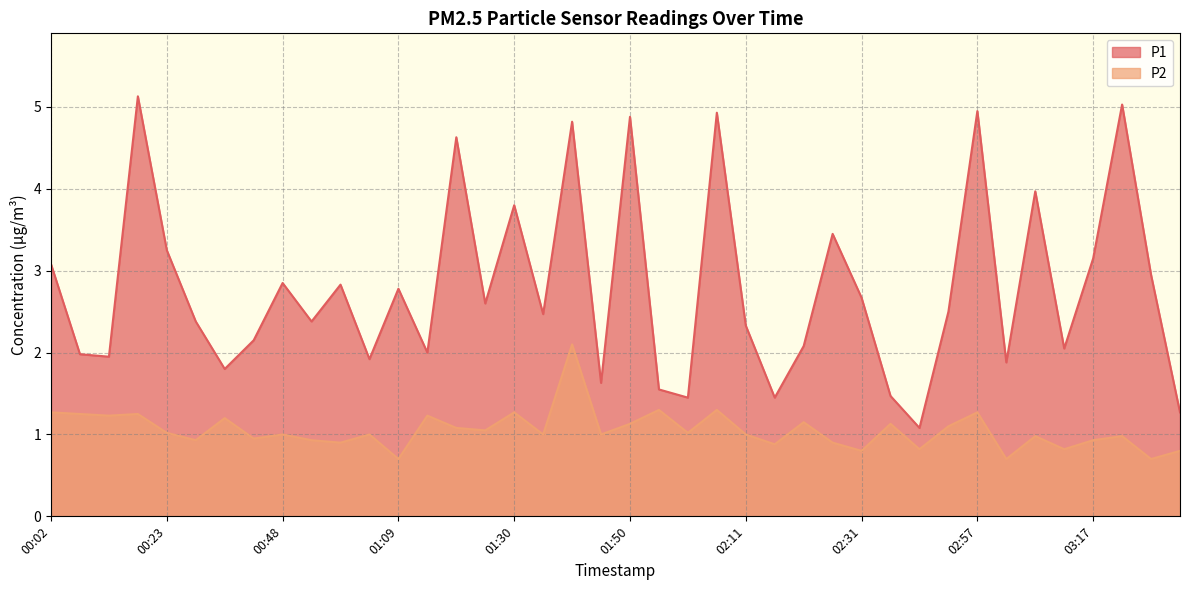

Reading left to right, what are all the values shown in this chart?

P1: 00:02=3.1	00:07=2.0	00:12=1.9	00:17=5.1	00:23=3.2	00:28=2.4	00:33=1.8	00:38=2.1	00:48=2.9	00:53=2.4	00:58=2.8	01:03=1.9	01:09=2.8	01:14=2.0	01:19=4.6	01:24=2.6	01:30=3.8	01:35=2.5	01:40=4.8	01:45=1.6	01:50=4.9	01:56=1.6	02:01=1.4	02:06=4.9	02:11=2.3	02:16=1.4	02:21=2.1	02:26=3.5	02:31=2.7	02:37=1.5	02:47=1.1	02:52=2.5	02:57=5.0	03:02=1.9	03:07=4.0	03:12=2.0	03:17=3.1	03:22=5.0	03:27=3.0	03:32=1.3
P2: 00:02=1.3	00:07=1.2	00:12=1.2	00:17=1.2	00:23=1.0	00:28=0.9	00:33=1.2	00:38=0.9	00:48=1.0	00:53=0.9	00:58=0.9	01:03=1.0	01:09=0.7	01:14=1.2	01:19=1.1	01:24=1.1	01:30=1.3	01:35=1.0	01:40=2.1	01:45=1.0	01:50=1.1	01:56=1.3	02:01=1.0	02:06=1.3	02:11=1.0	02:16=0.9	02:21=1.1	02:26=0.9	02:31=0.8	02:37=1.1	02:47=0.8	02:52=1.1	02:57=1.3	03:02=0.7	03:07=1.0	03:12=0.8	03:17=0.9	03:22=1.0	03:27=0.7	03:32=0.8